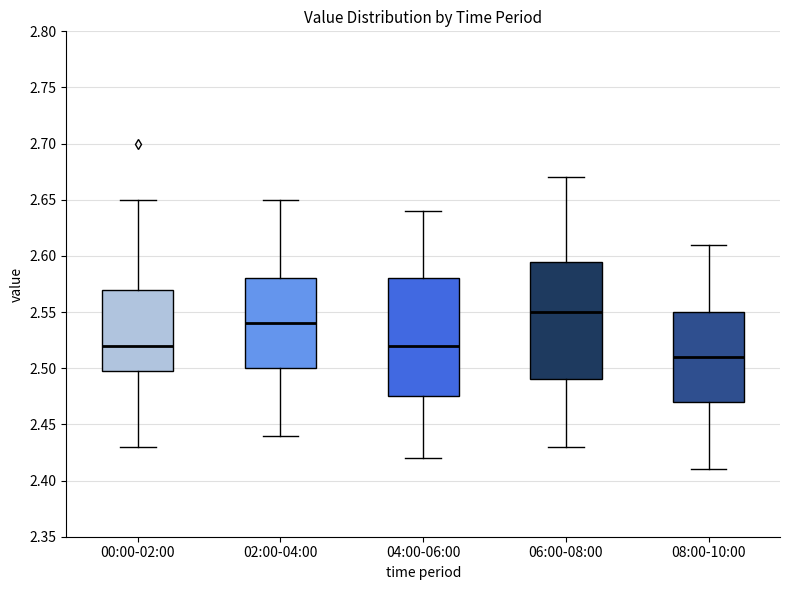

Reading left to right, read every box against the y-axis: the position of its median line, the range the box covers, and the ends of its whiskers. The values are not printed on the chart, so give them approximately, as read against the axis.

00:00-02:00: median 2.520, box 2.500 to 2.570, whiskers 2.430 to 2.650
02:00-04:00: median 2.540, box 2.500 to 2.580, whiskers 2.440 to 2.650
04:00-06:00: median 2.520, box 2.475 to 2.580, whiskers 2.420 to 2.640
06:00-08:00: median 2.550, box 2.490 to 2.595, whiskers 2.430 to 2.670
08:00-10:00: median 2.510, box 2.470 to 2.550, whiskers 2.410 to 2.610